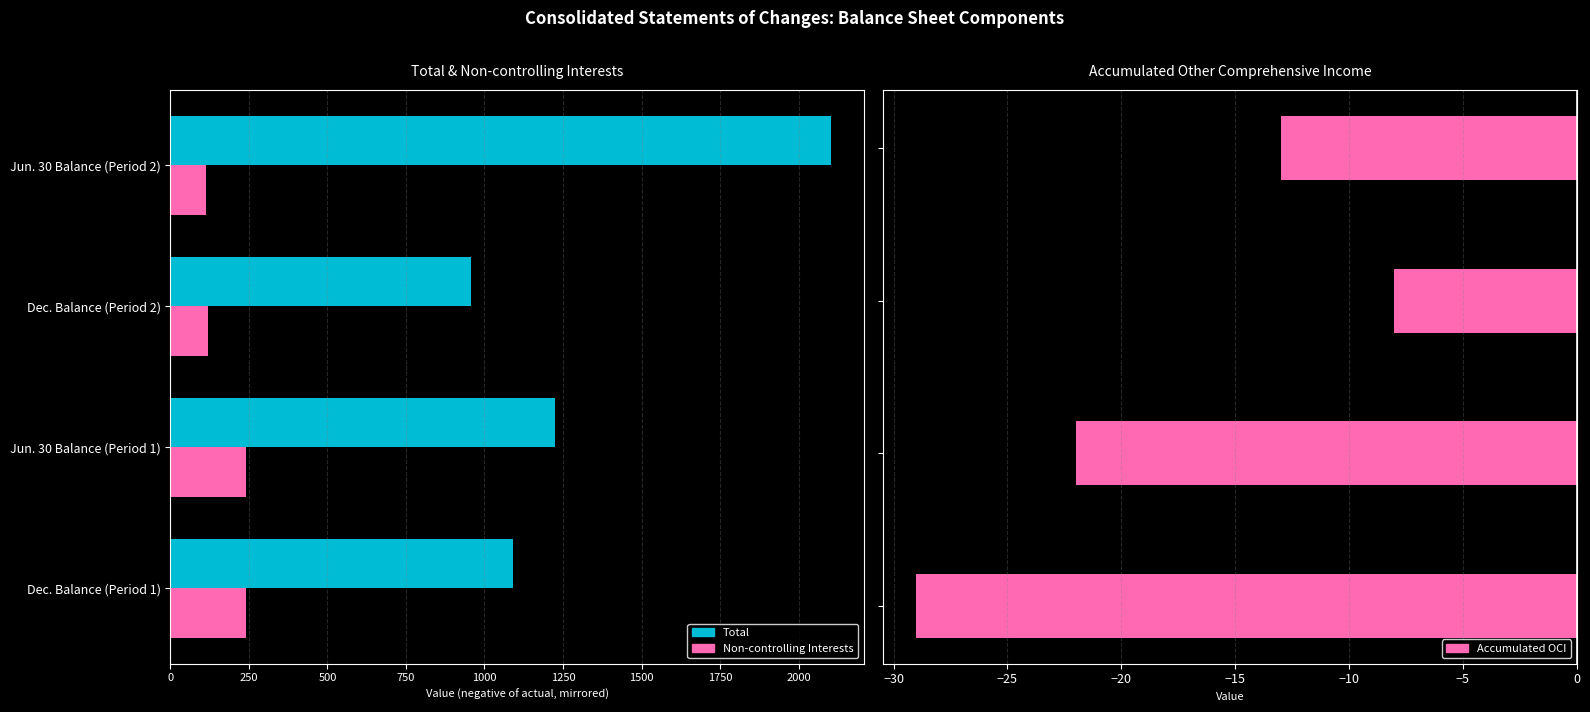

What is the difference between the highest and lowest values at 1750?

949